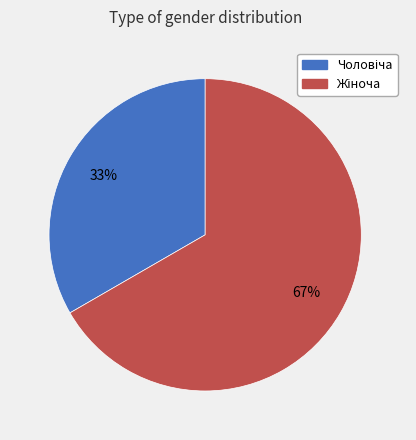

To the nearest percent, what is the average slice percentage?

50%